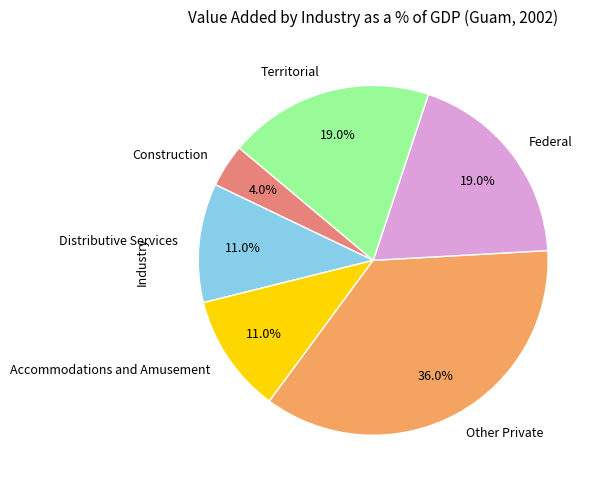

How many segments does this pie chart have?

6